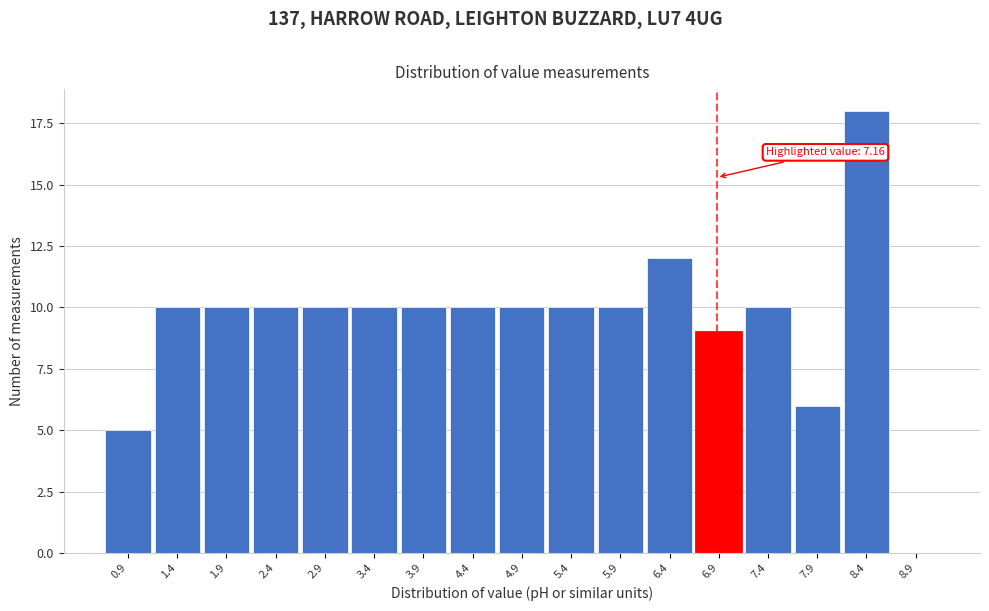

Reading left to right, list all the values displayed in this chart.

0.9=5	1.4=10	1.9=10	2.4=10	2.9=10	3.4=10	3.9=10	4.4=10	4.9=10	5.4=10	5.9=10	6.4=12	6.9=9	7.4=10	7.9=6	8.4=18	8.9=0